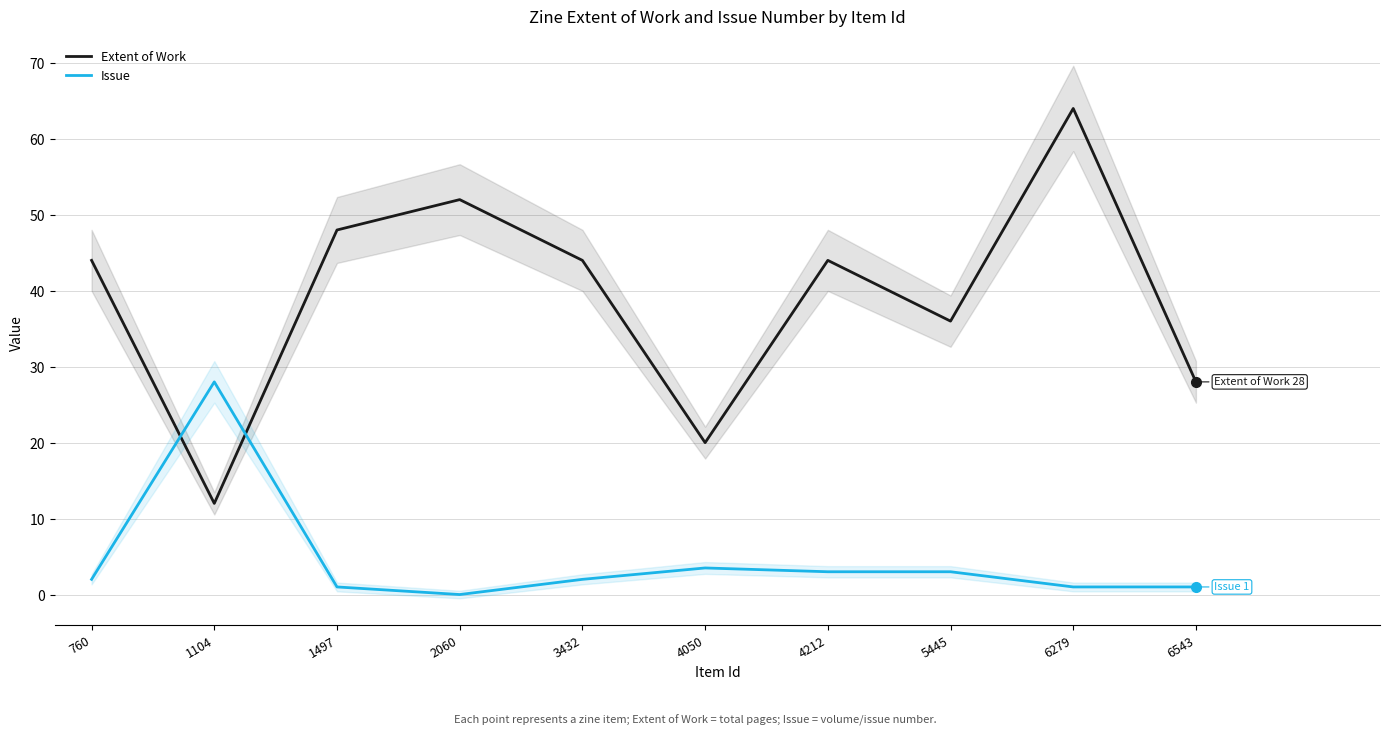

Where does the Extent of Work series first go above 44?

1497